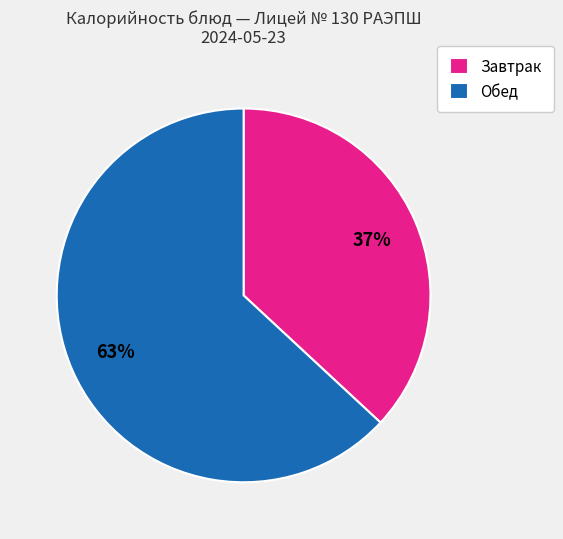

Combined, do Завтрак and Обед account for over 50%?

Yes